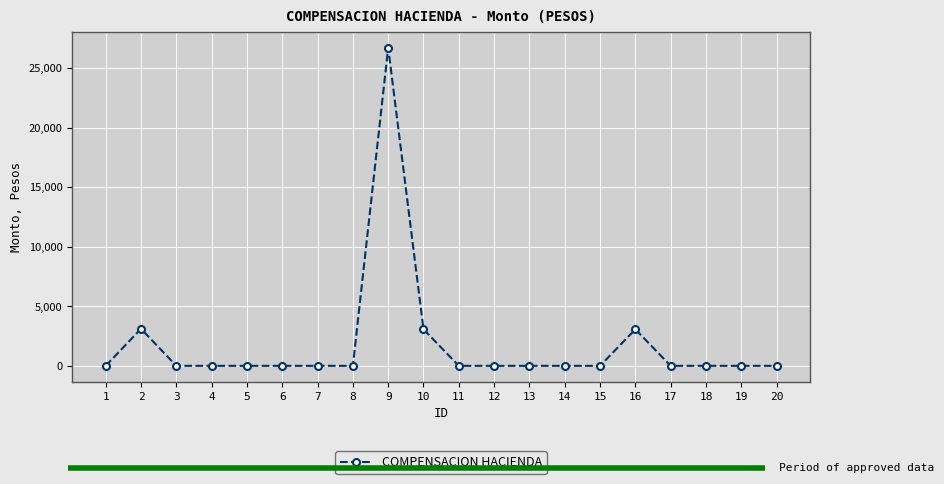

Which label corresponds to the largest value in the chart?

9